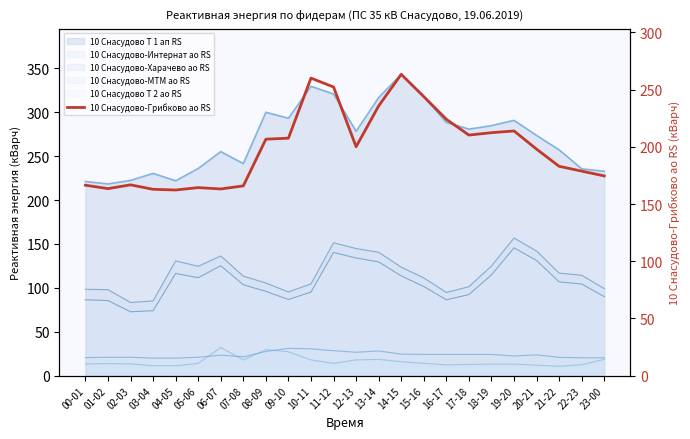

What is the label of the 16th point from the left?

15-16